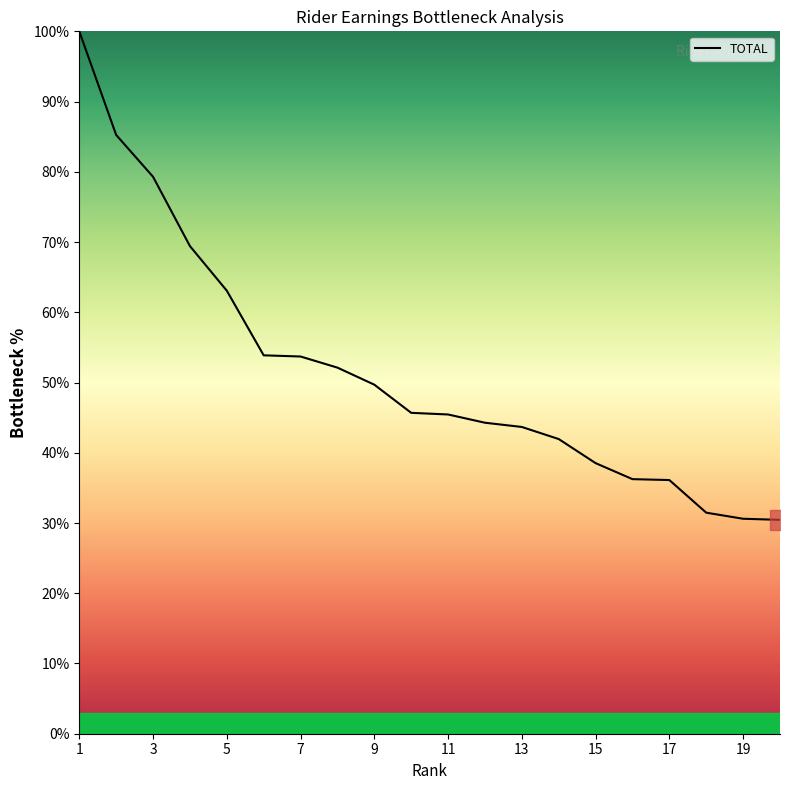

What is the minimum value shown in the chart?

30.4